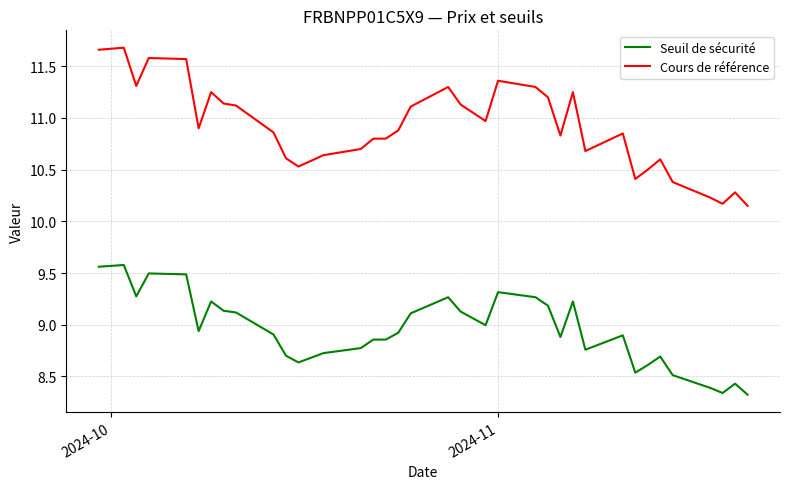

List the series in order of their overall mean, highest first.

Cours de référence, Seuil de sécurité